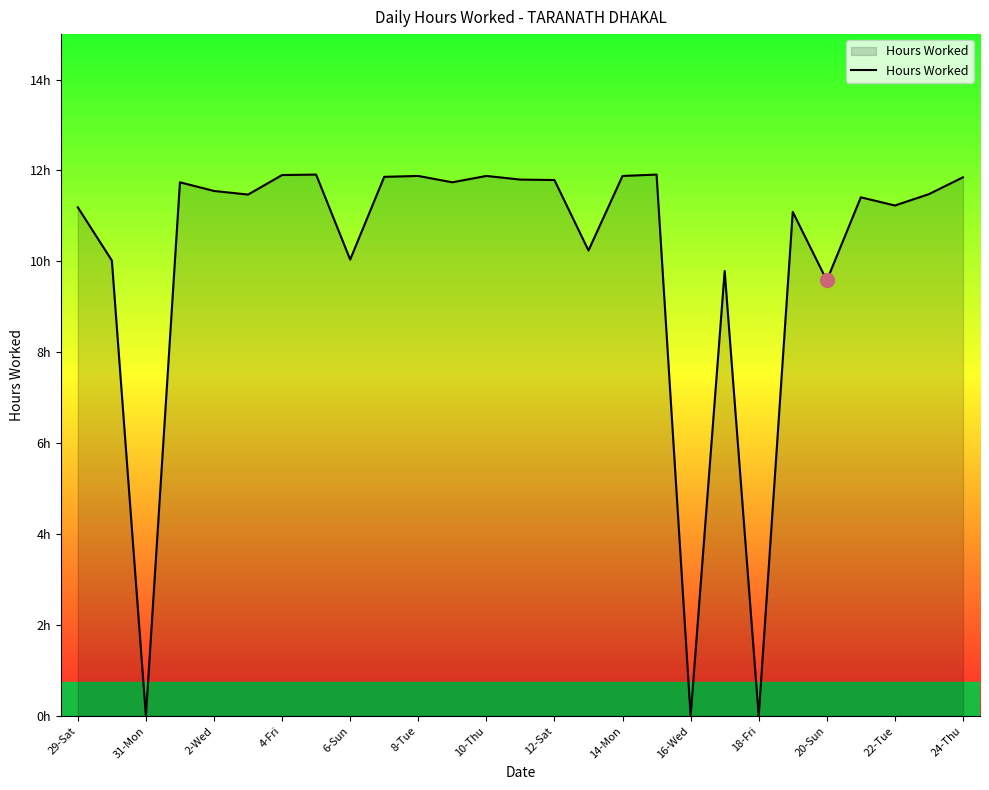

Does the chart have visible grid lines?

No